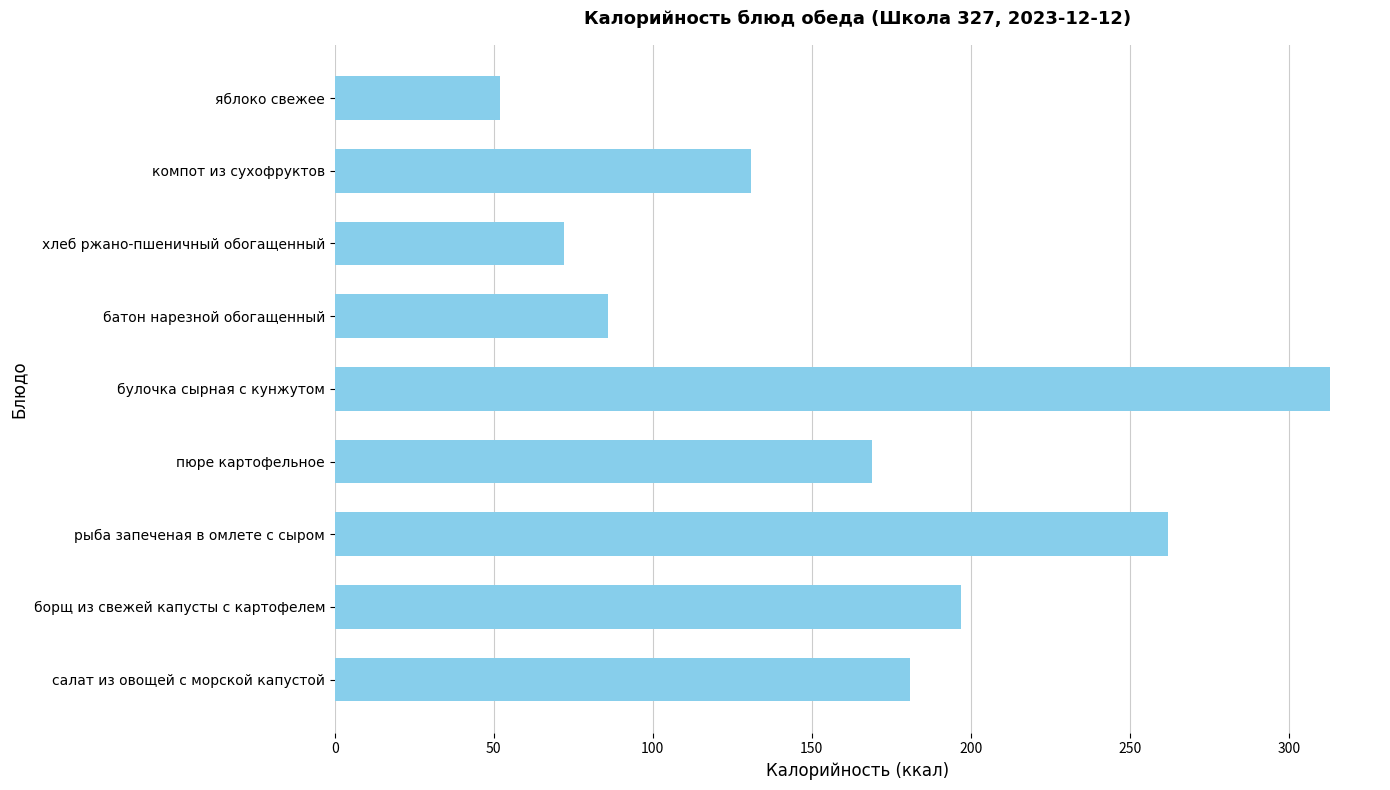

True or false: the data shows 181 at салат из овощей с морской капустой.

True